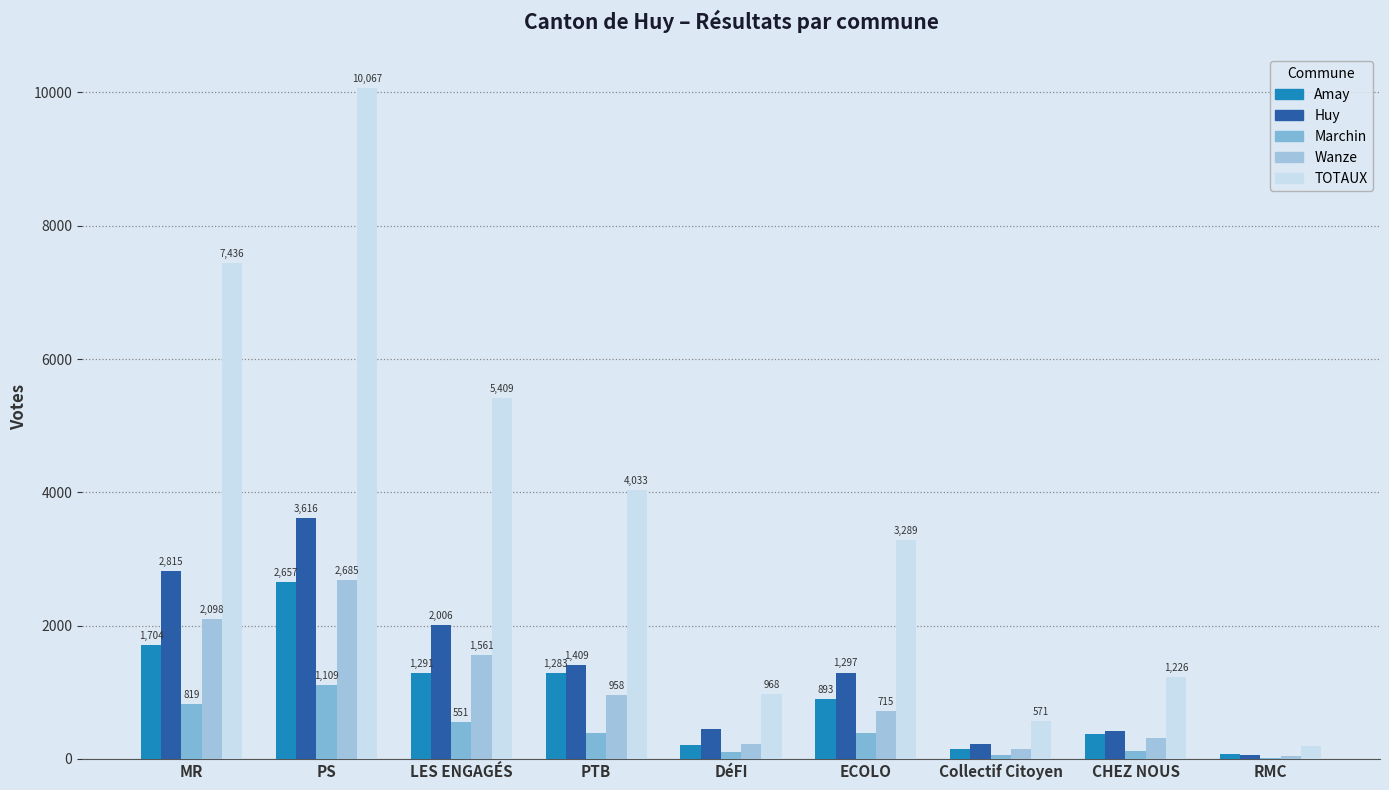

What is the label of the 7th bar from the left?

Collectif Citoyen